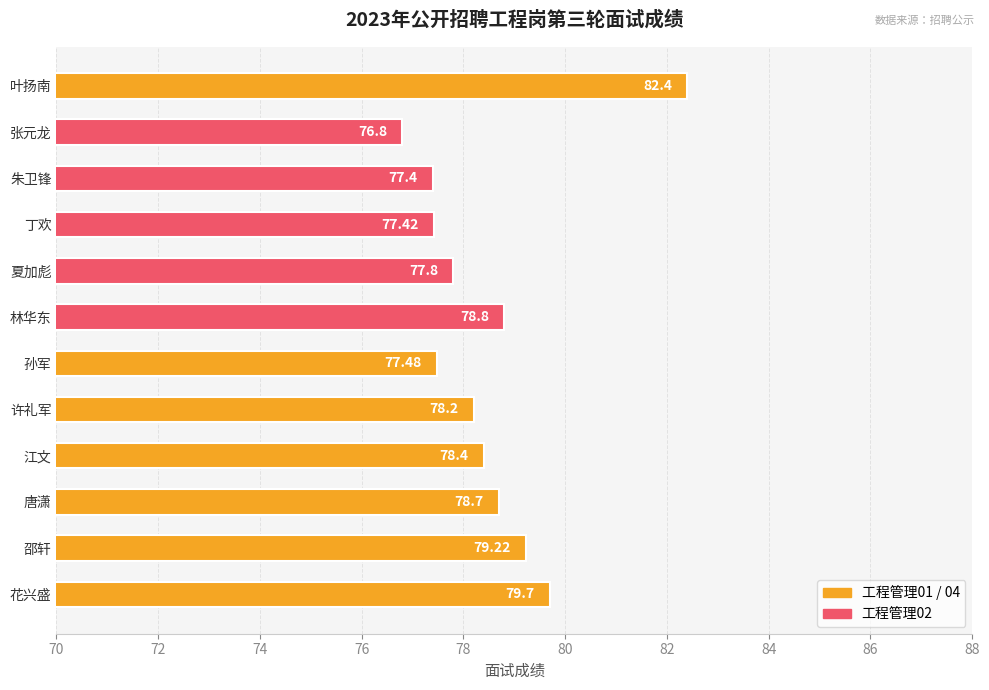

Rank the categories by value from highest to lowest.

叶扬南, 花兴盛, 邵轩, 林华东, 唐潇, 江文, 许礼军, 夏加彪, 孙军, 丁欢, 朱卫锋, 张元龙